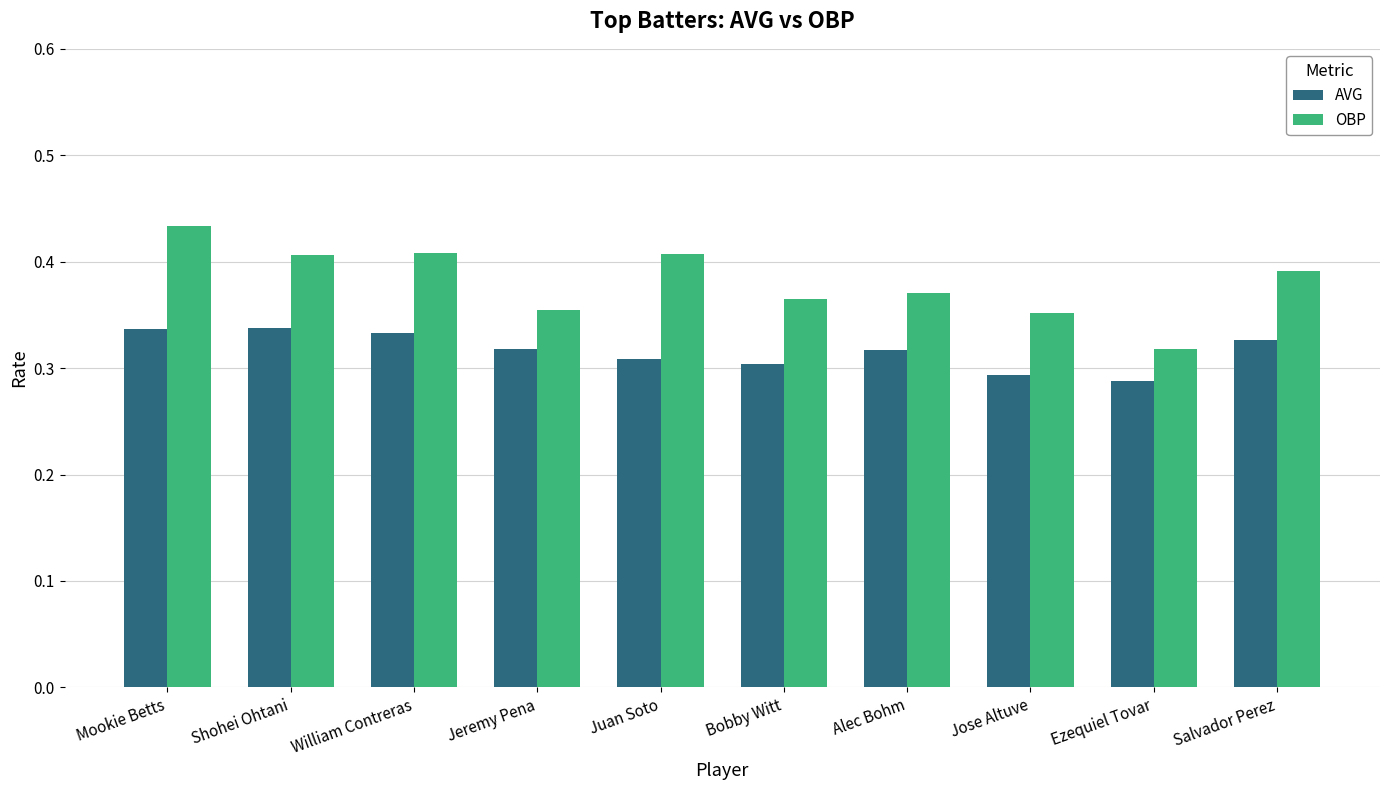

Which series changed the most between Shohei Ohtani and Bobby Witt?

OBP